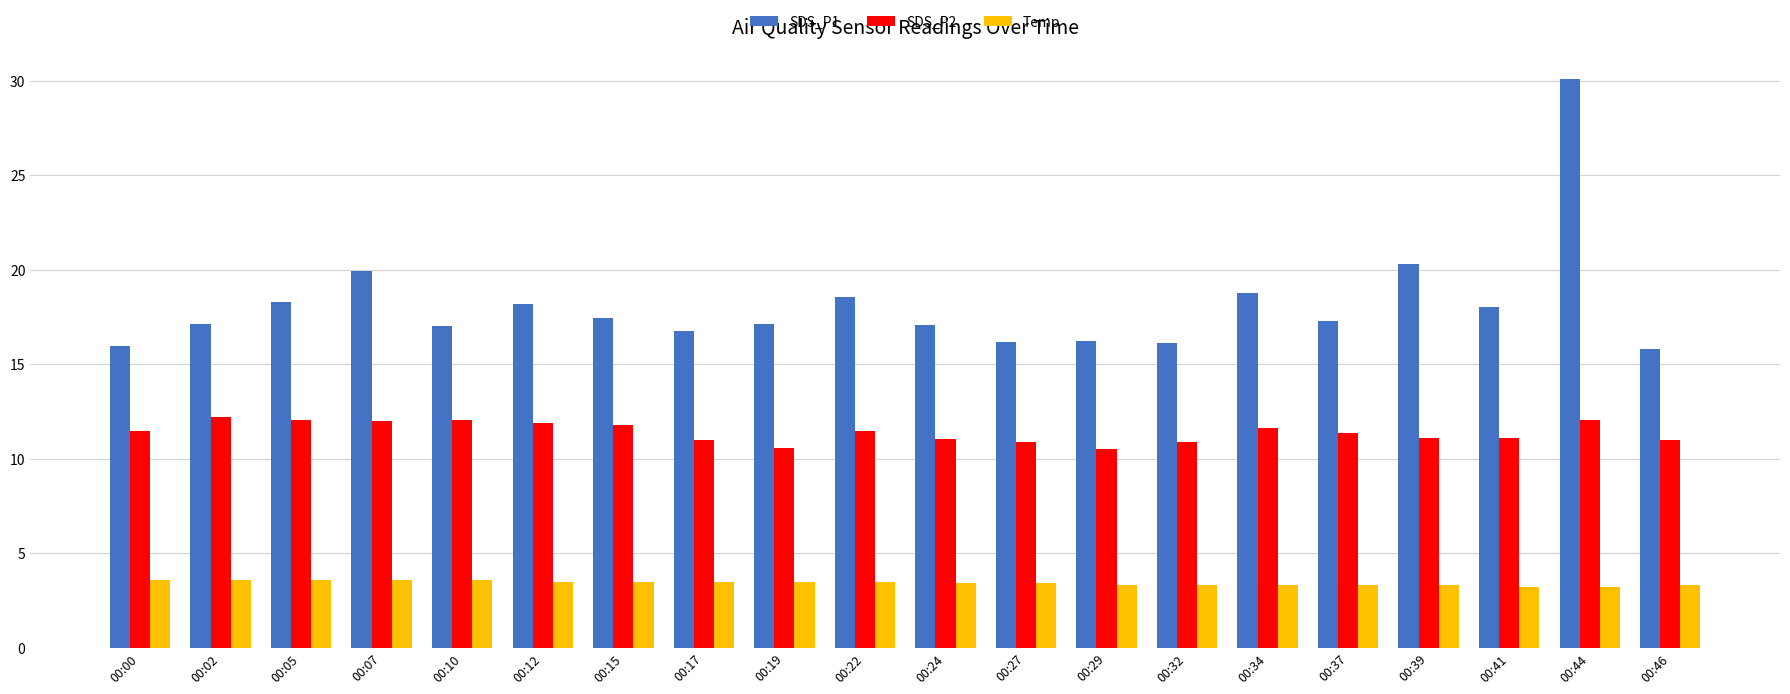

What are all the series names shown in the legend?

SDS_P1, SDS_P2, Temp